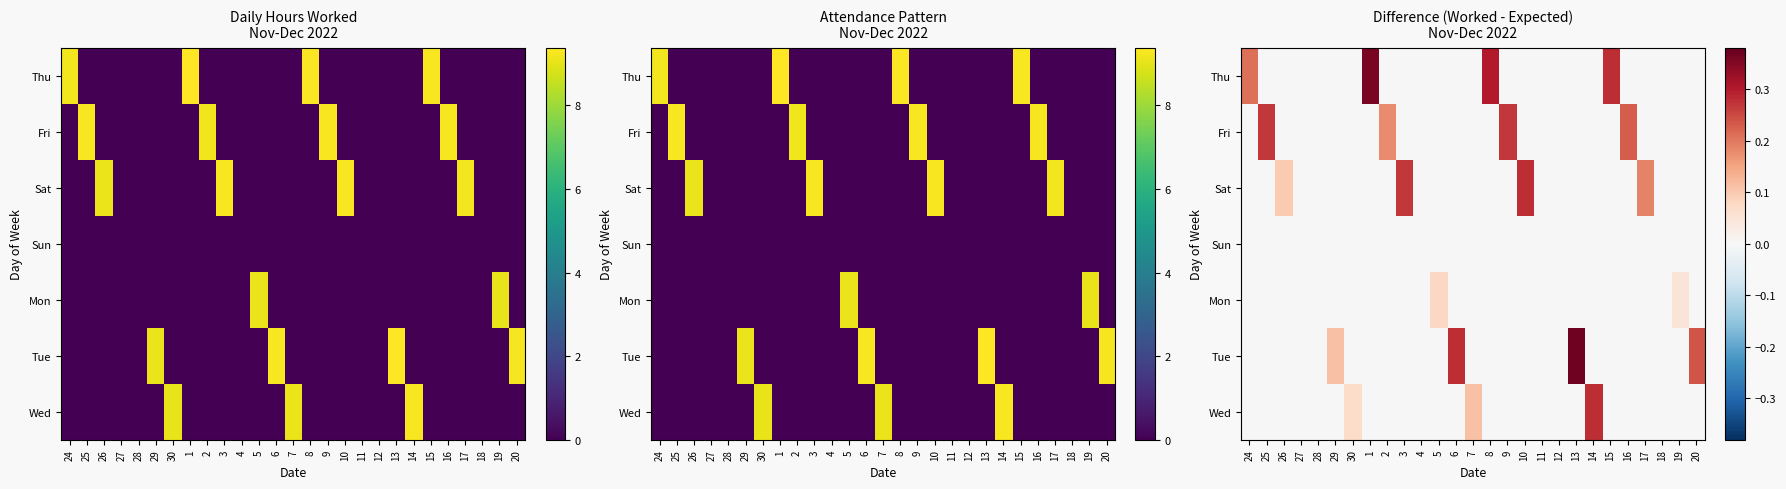

What is the difference between the highest and lowest values at 5?

0.1